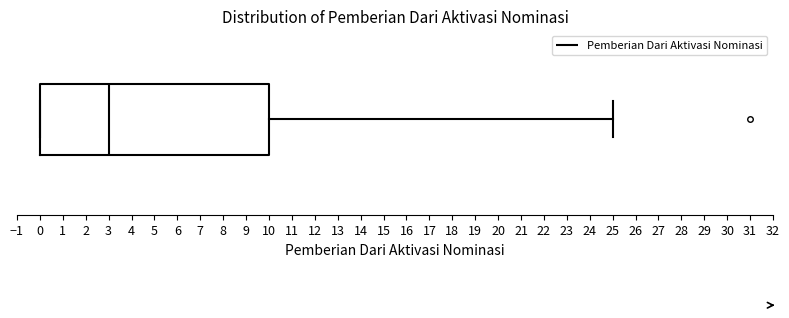

Where is the left edge of the box on the x-axis? The values are not printed on the chart, so give them approximately, as read against the axis.

0